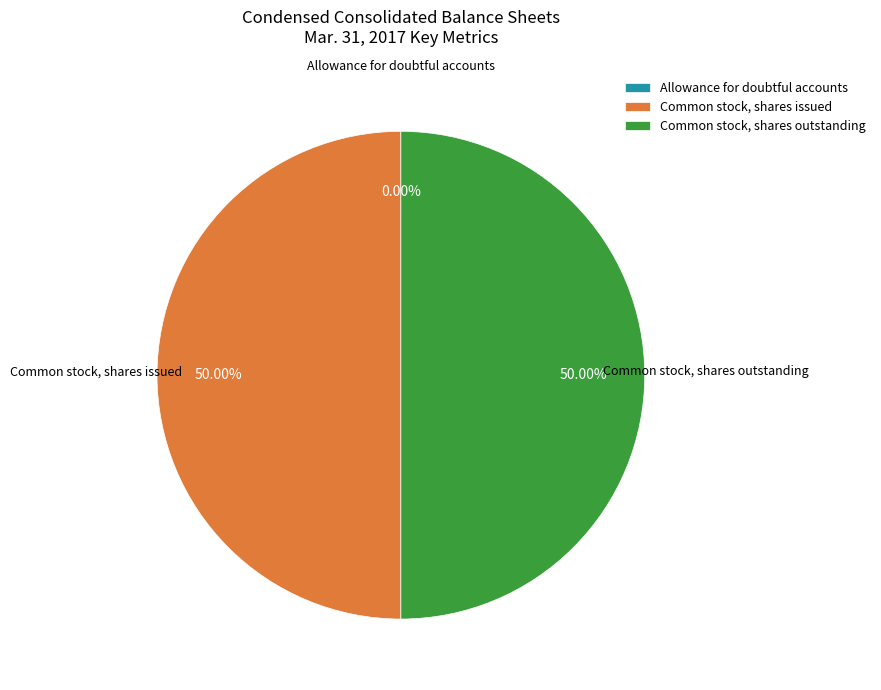

Combined, what portion of the pie is Allowance for doubtful accounts and Common stock, shares outstanding?

50.0%